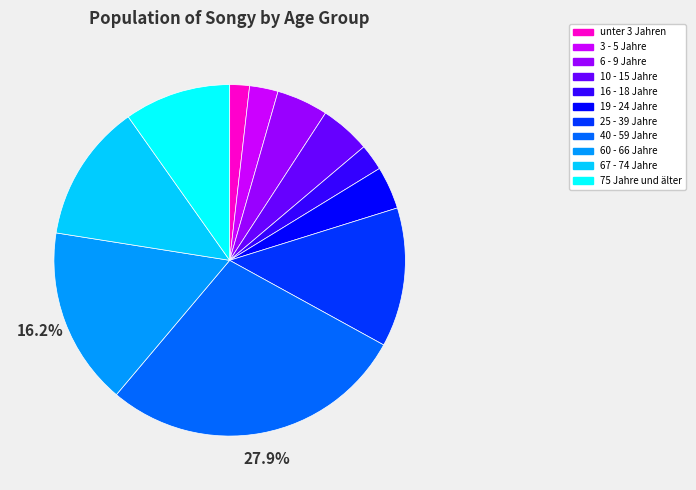

Is it true that 10 - 15 Jahre is 1% of the pie?

False